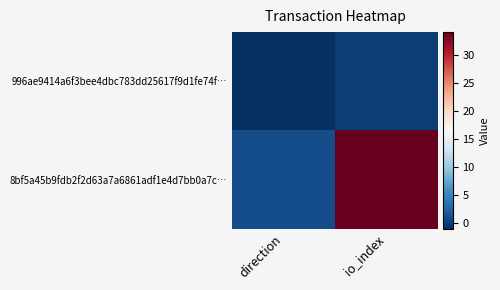

At direction, list the series in order from largest to smallest.

8bf5a45b9fdb2f2d63a7a6861adf1e4d7bb0a7c…, 996ae9414a6f3bee4dbc783dd25617f9d1fe74f…